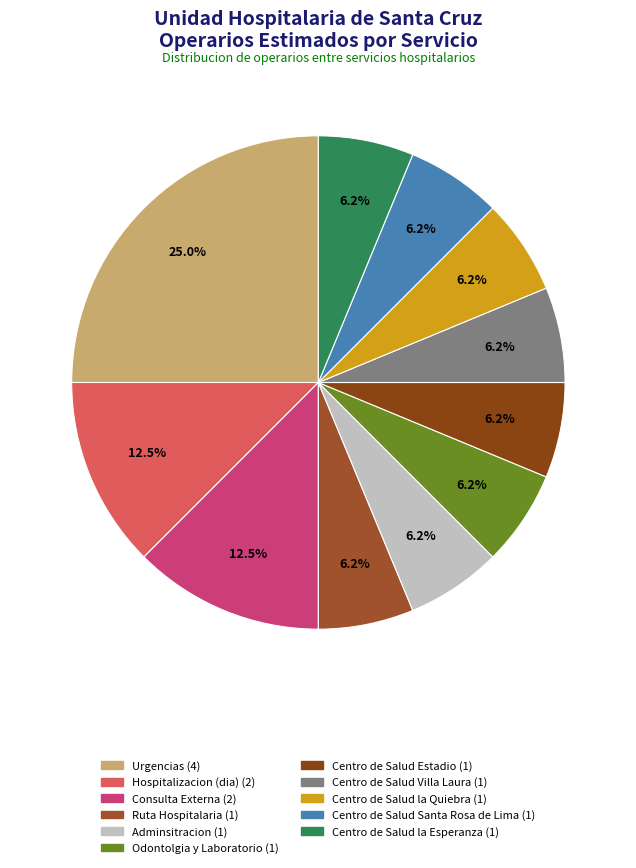

Which has a higher value, Adminsitracion or Centro de Salud Estadio?

Adminsitracion